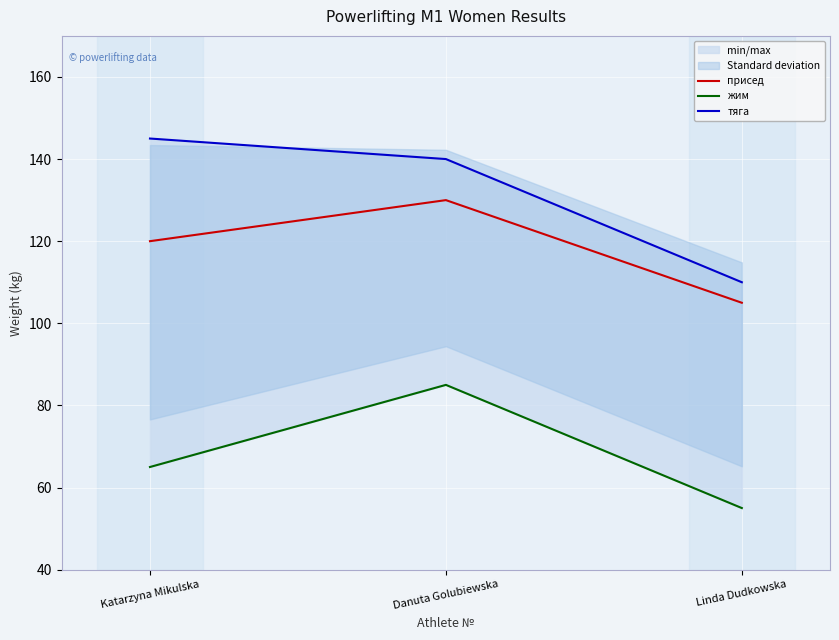

Is this an area chart (filled region under the line)?

No